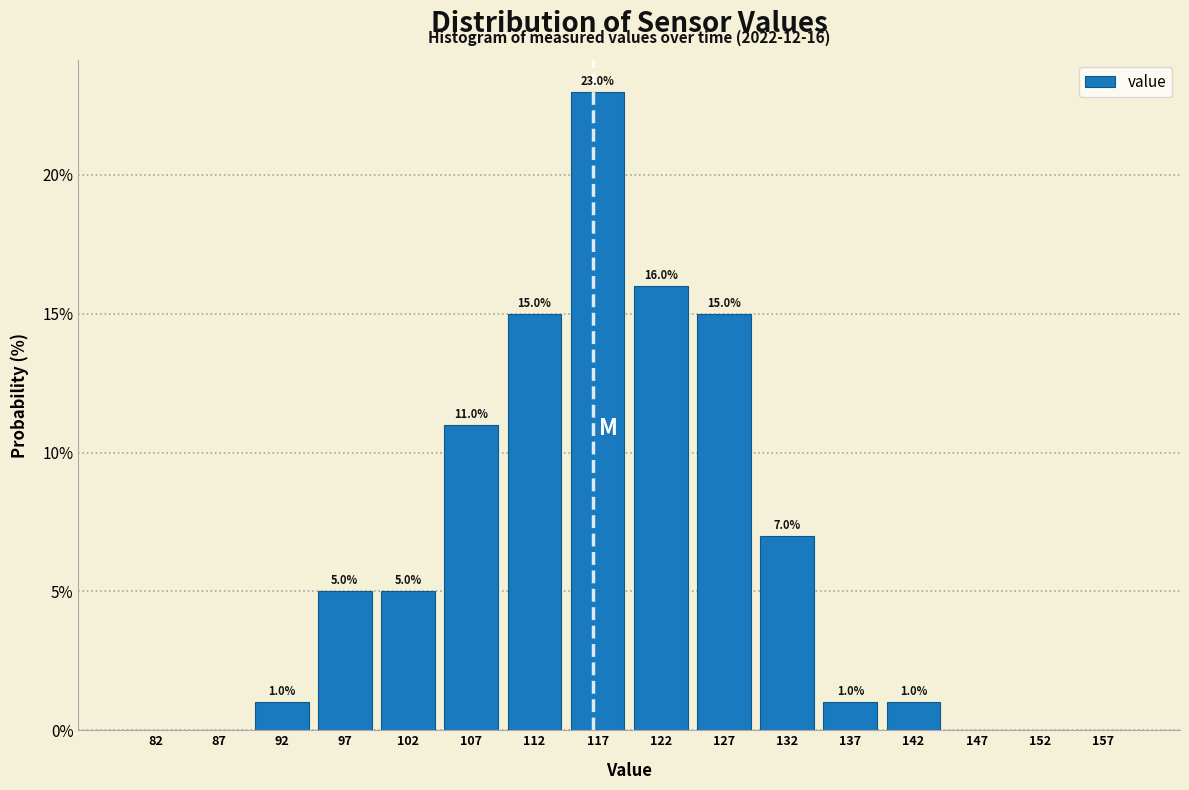

Over which range of the x-axis is the bar tallest?

115 to 120